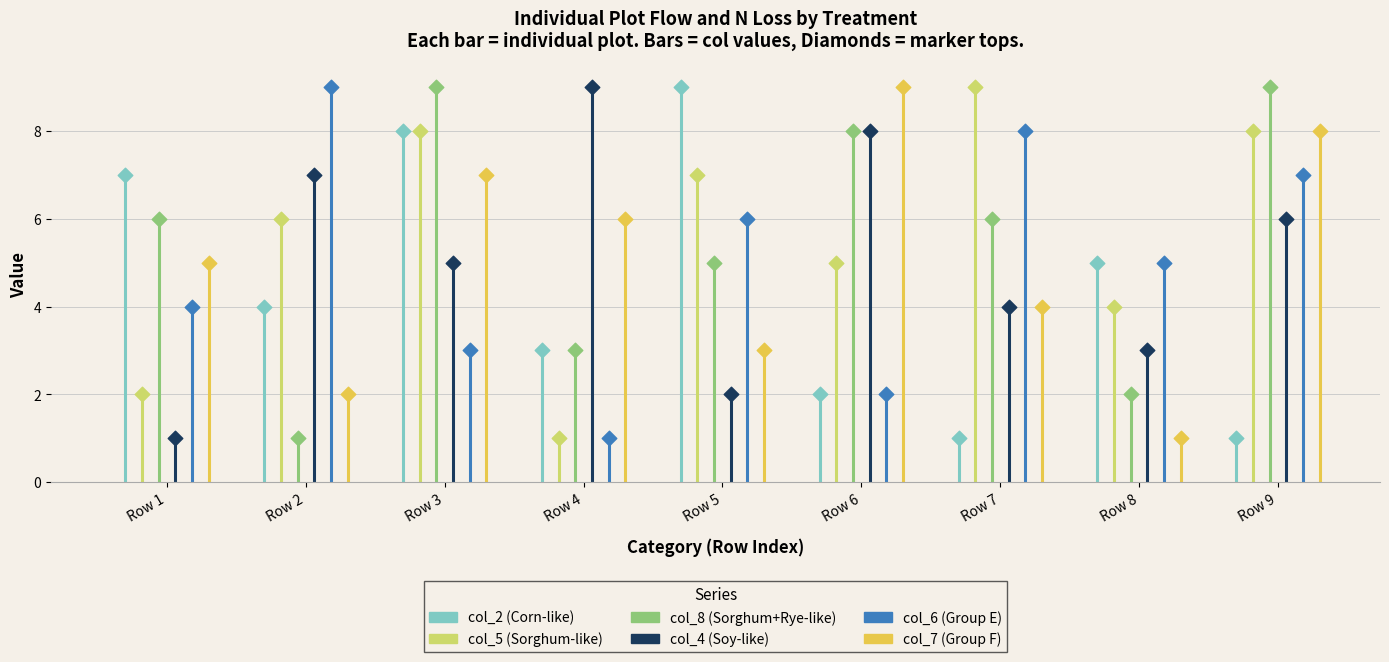

What is the total value across all series at 8?

20